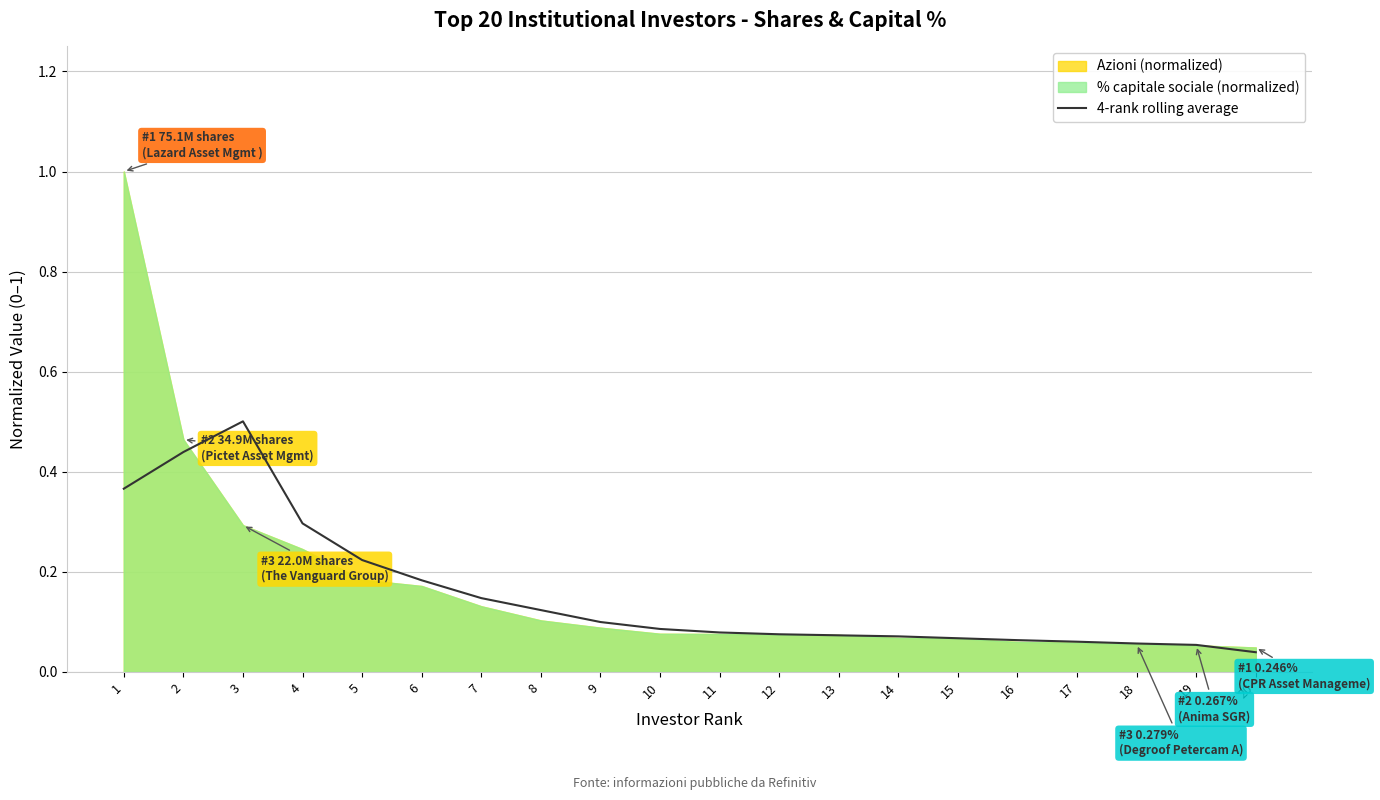

True or false: the data shows 0.0 at 20.

True